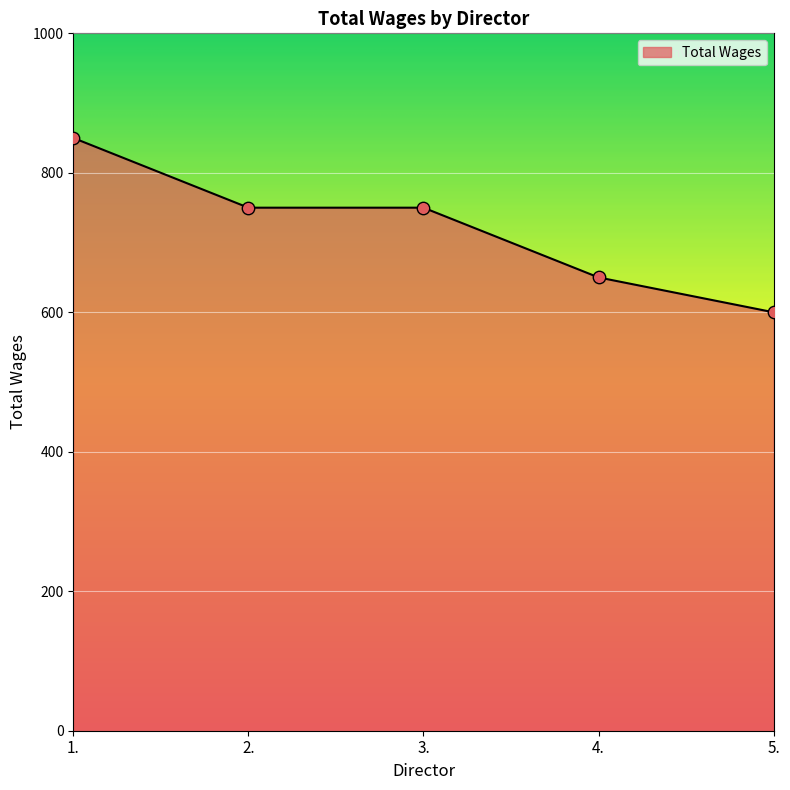

Approximately how many times larger is the value at 3. compared to 2.?

1.0